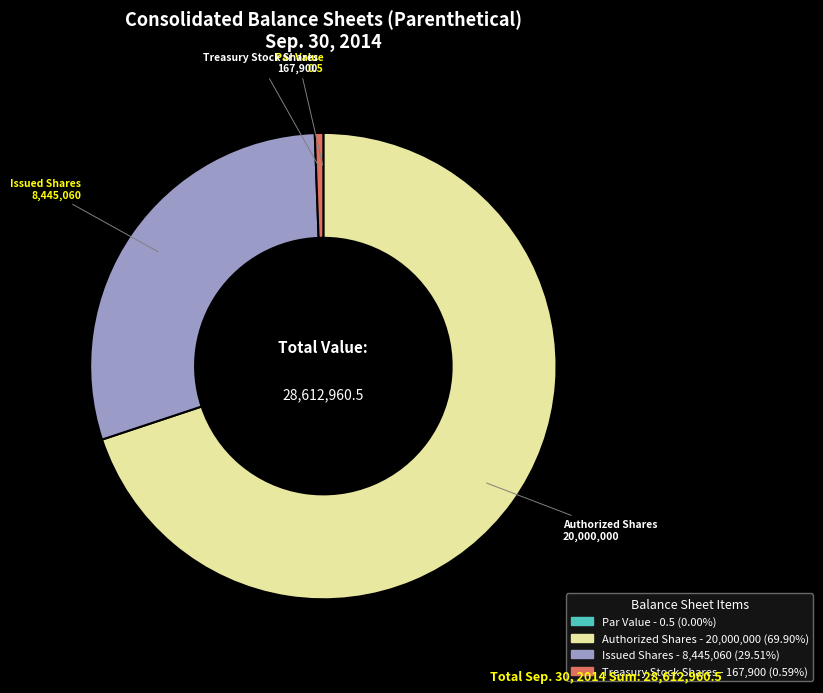

Which slice is the largest?

Authorized Shares